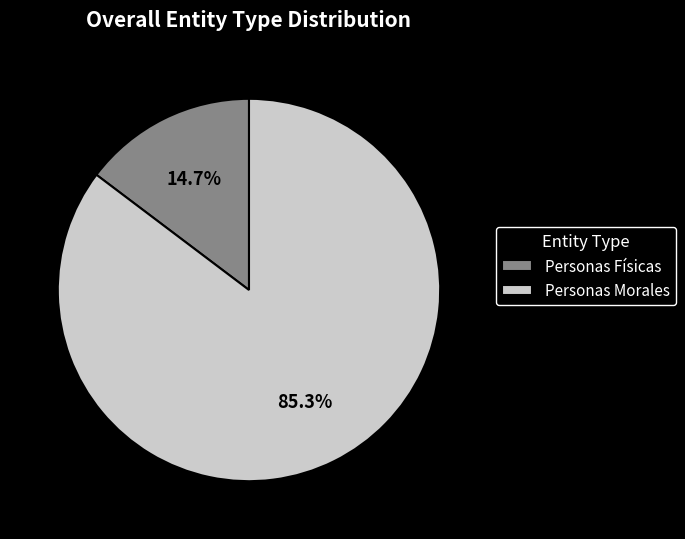

How much of the chart is everything except Personas Morales?

14.7%